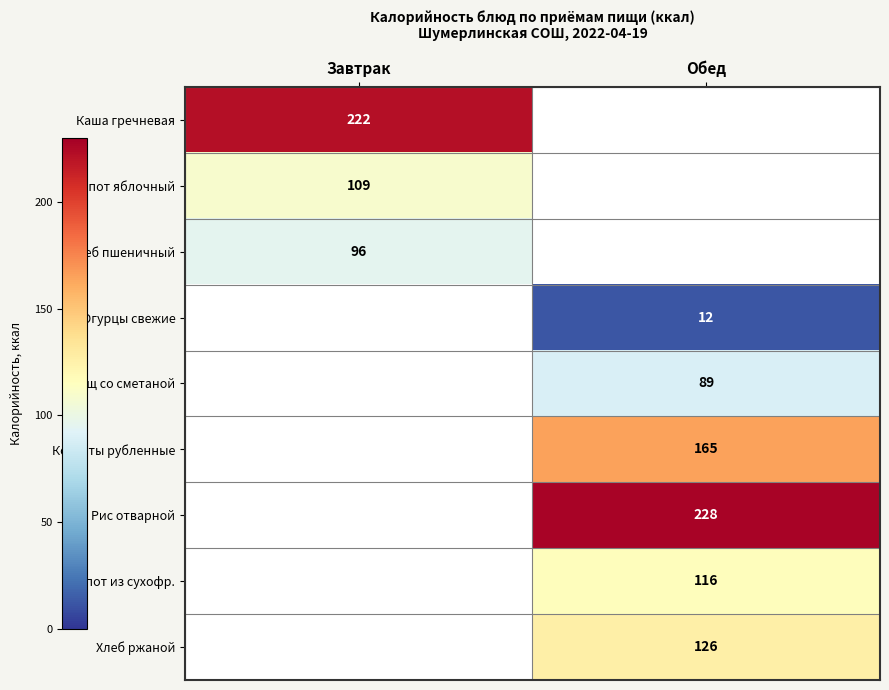

Is it true that Рис отварной equals 228 at Обед?

True